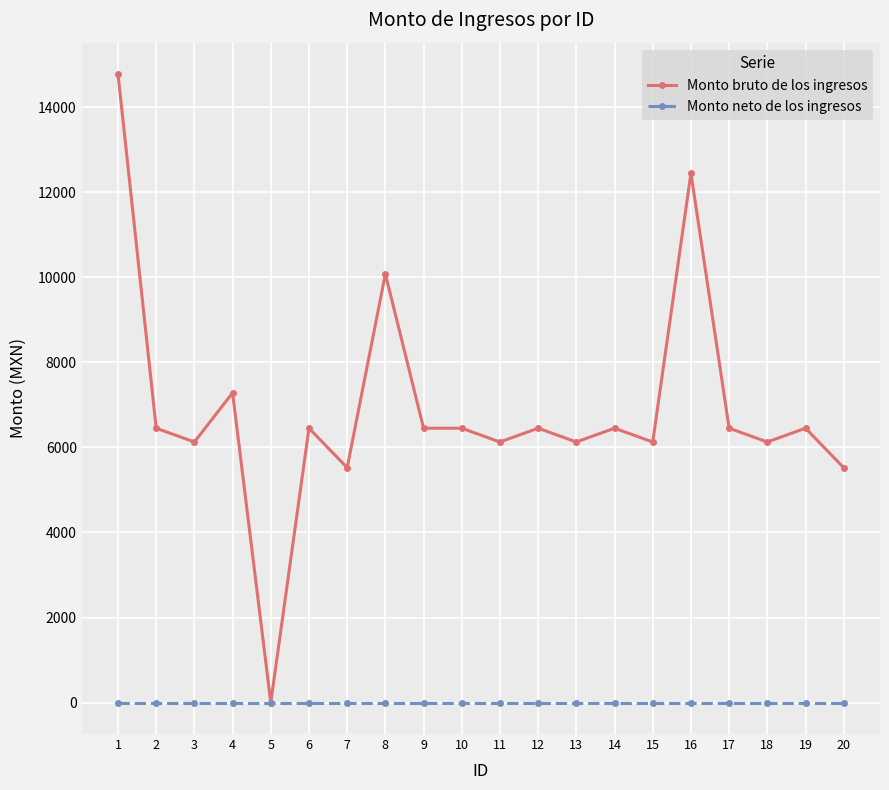

Which category has the highest value in the Monto bruto de los ingresos series?

1